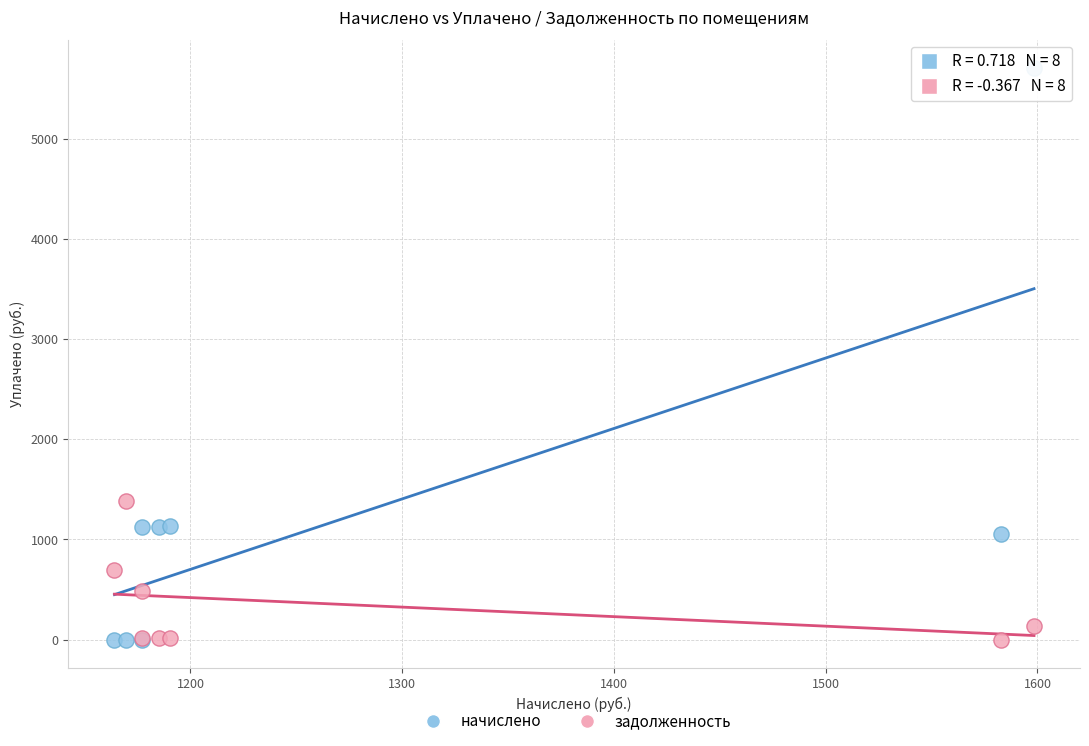

Across all series, what Y value is closest to 2853?

1385.2